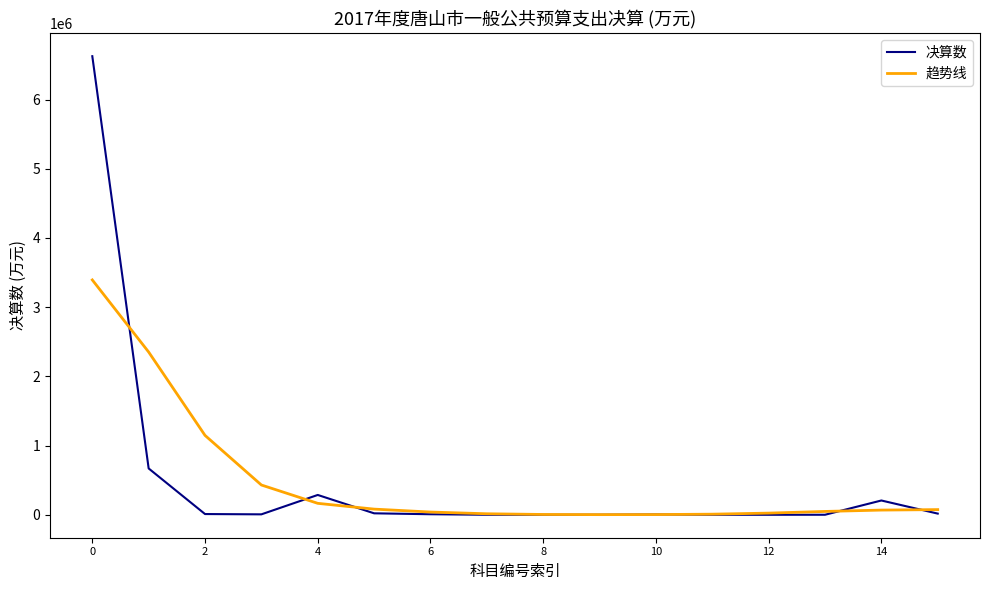

Rank the series by their maximum value, from lowest to highest.

趋势线, 决算数